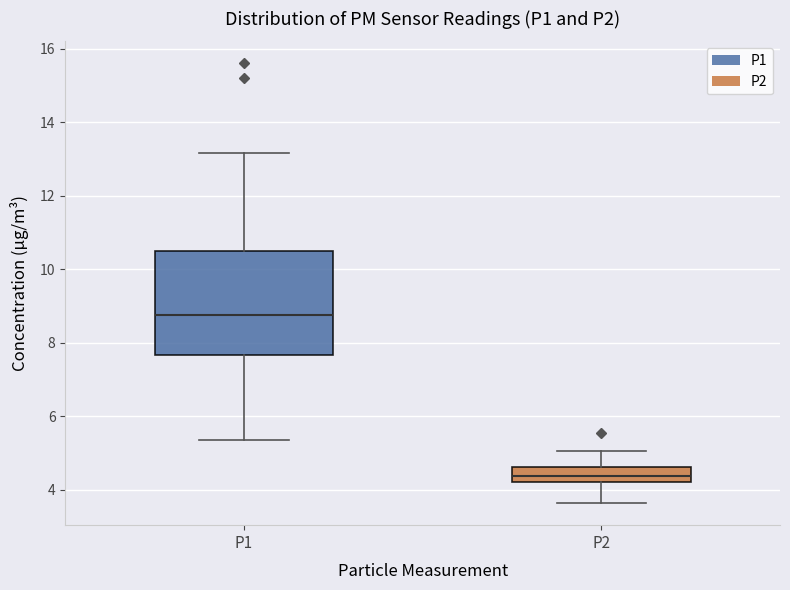

Comparing the boxes themselves (not the whiskers), which one is the tallest?

P1